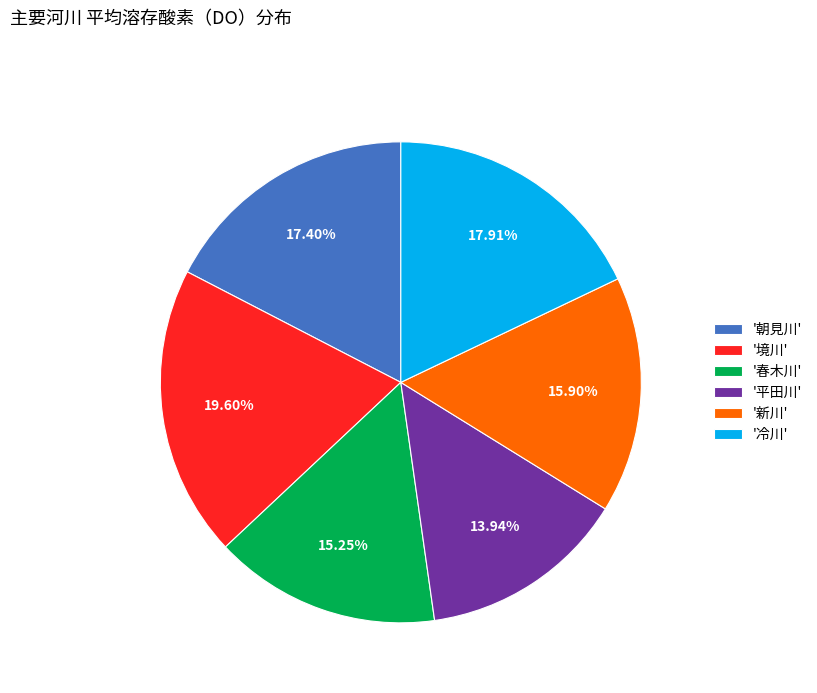

Which has a higher value, '春木川' or '冷川'?

'冷川'